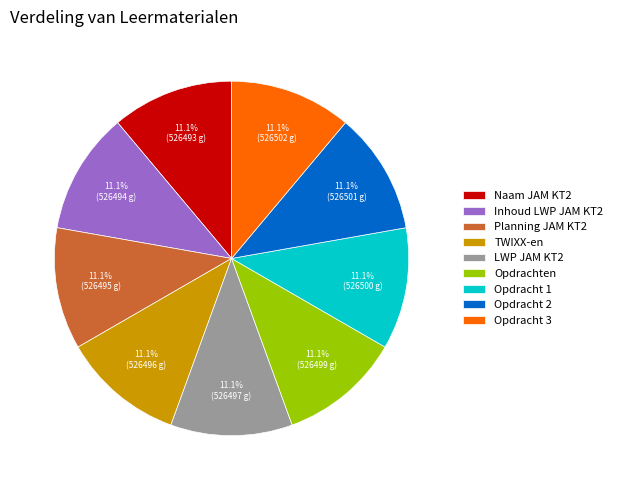

Does Opdracht 2 account for over 50% of the chart?

No